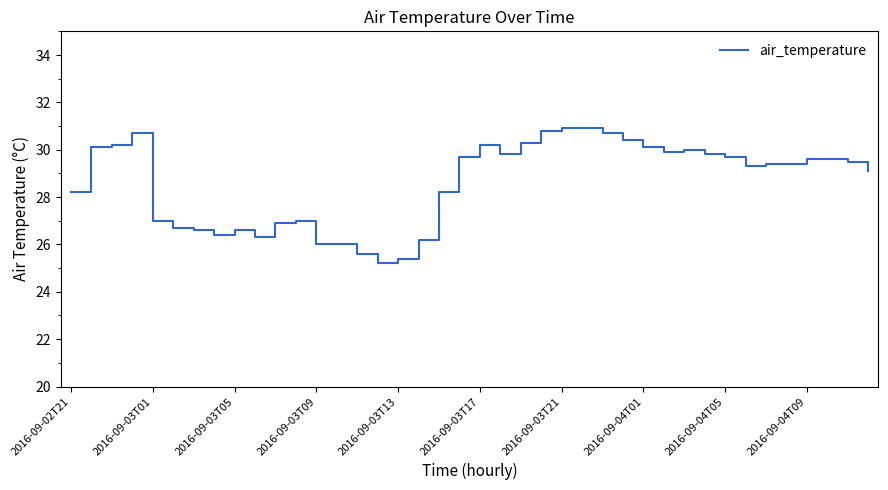

What is the maximum value shown in the chart?

30.9